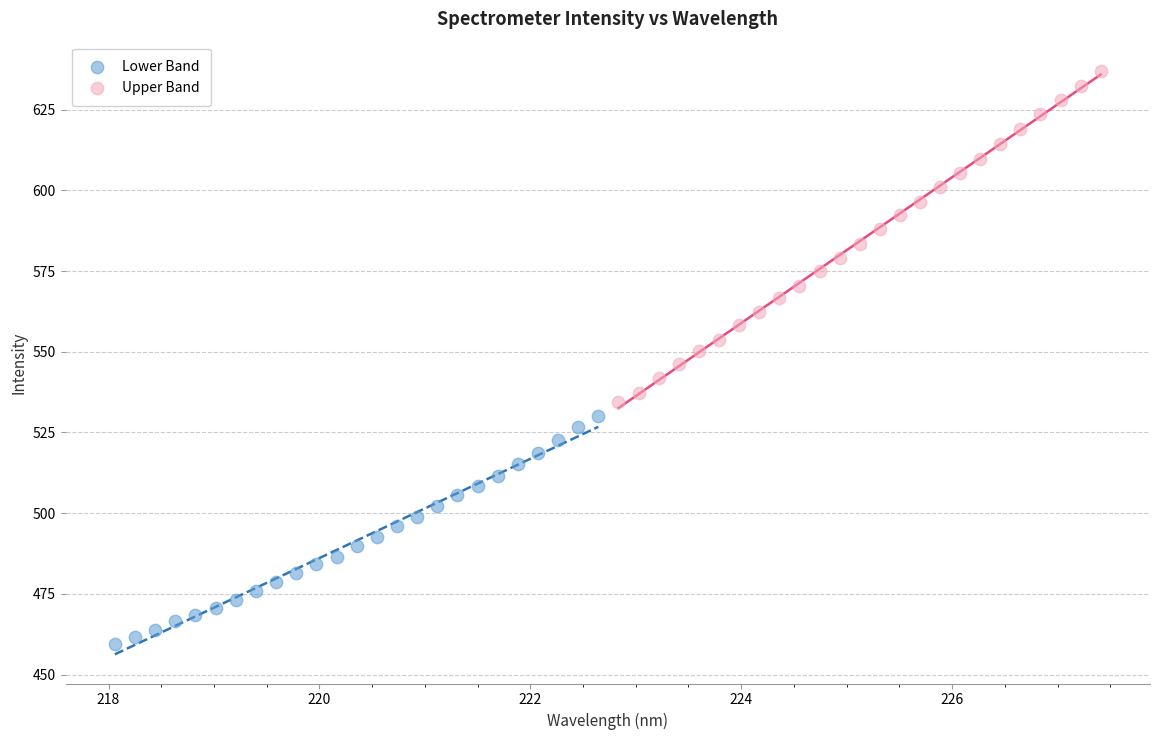

Which series contains the highest Y value?

Upper Band